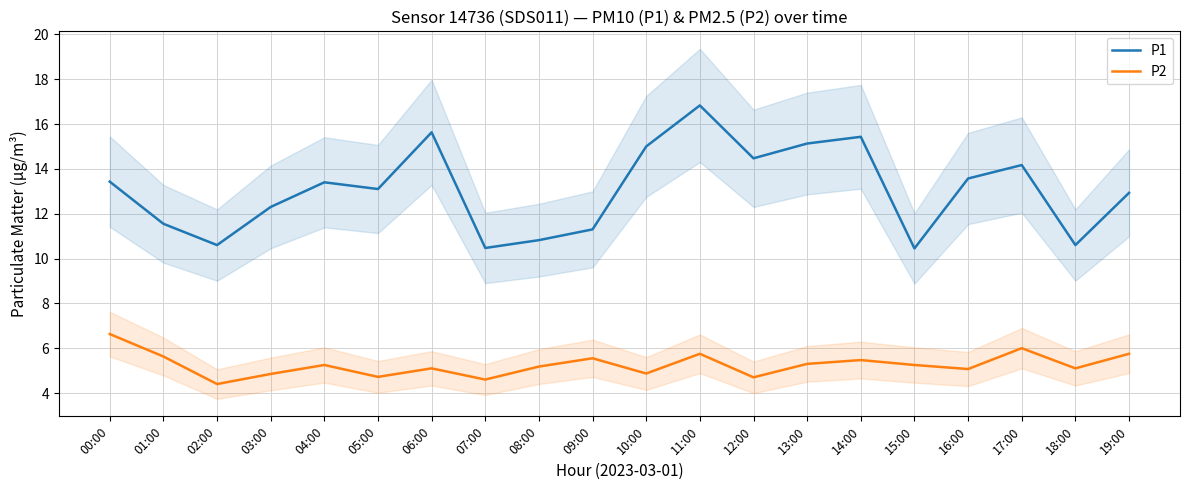

At which label does P2 first exceed 5?

00:00